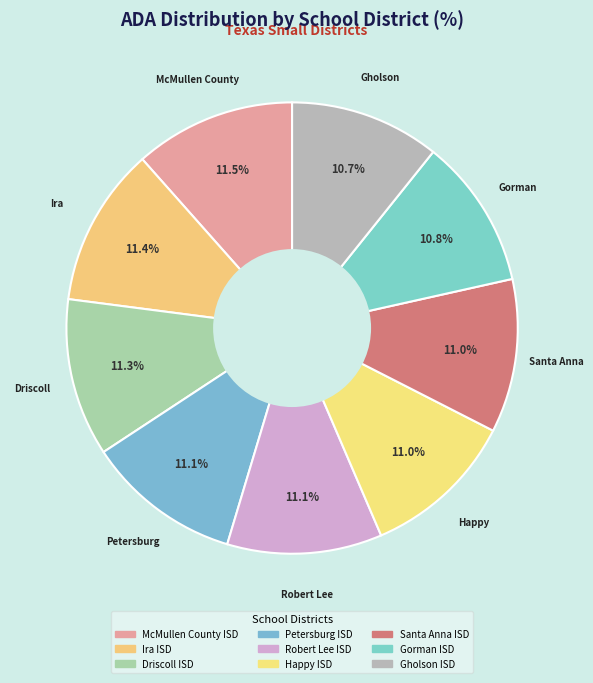

Which slice is the smallest?

Gholson ISD